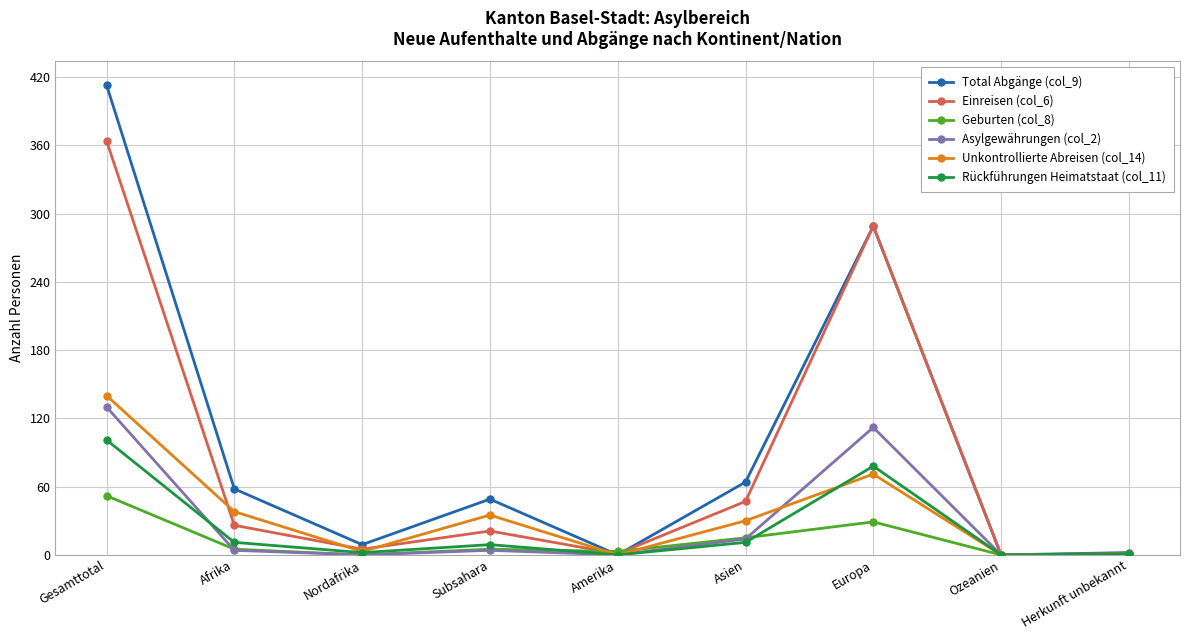

What is the total value across all series at Subsahara?

123